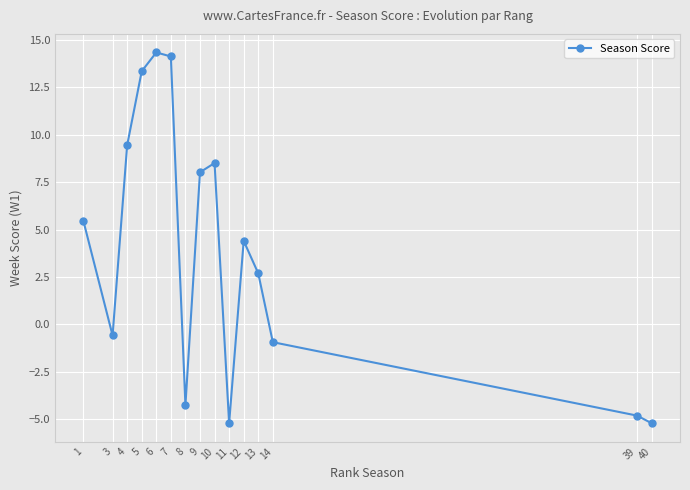

At which category does the data reach its first local valley?

3